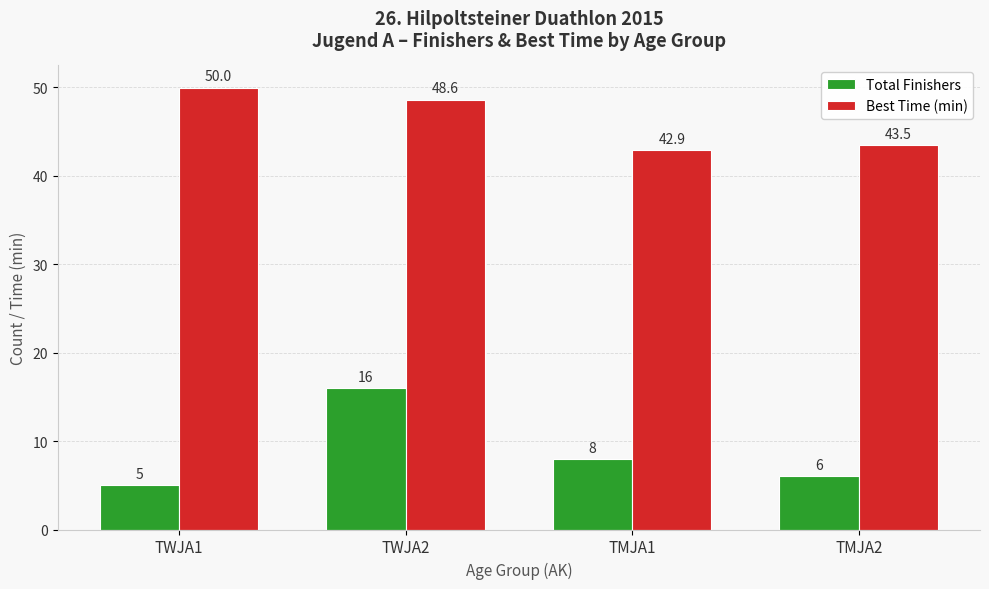

What is the sum of all Total Finishers values?

35.0